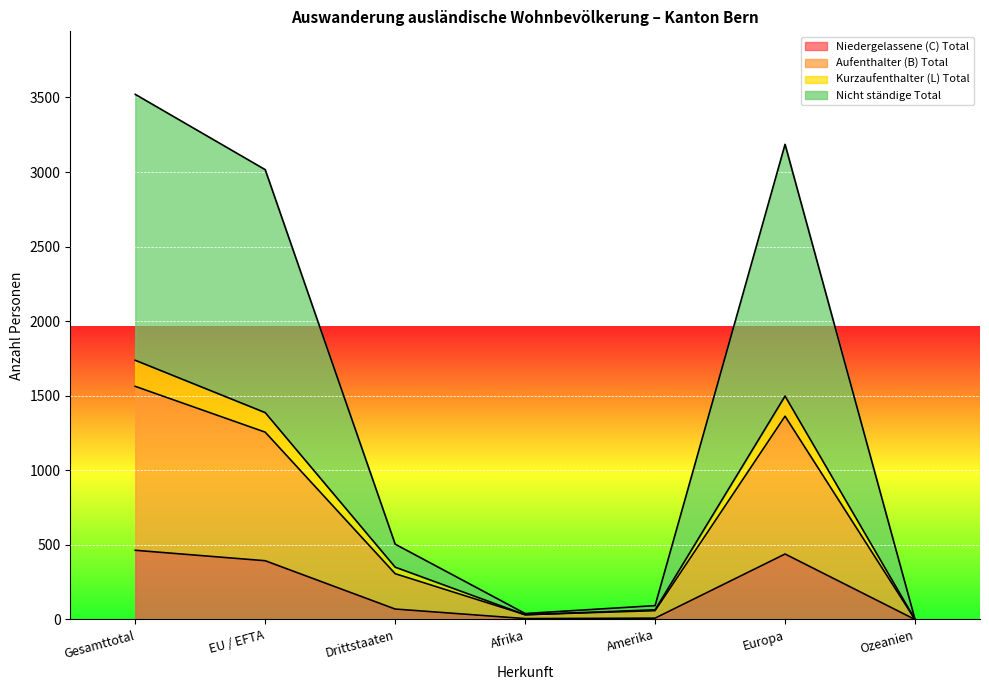

What is the label of the 2nd point from the right?

Europa